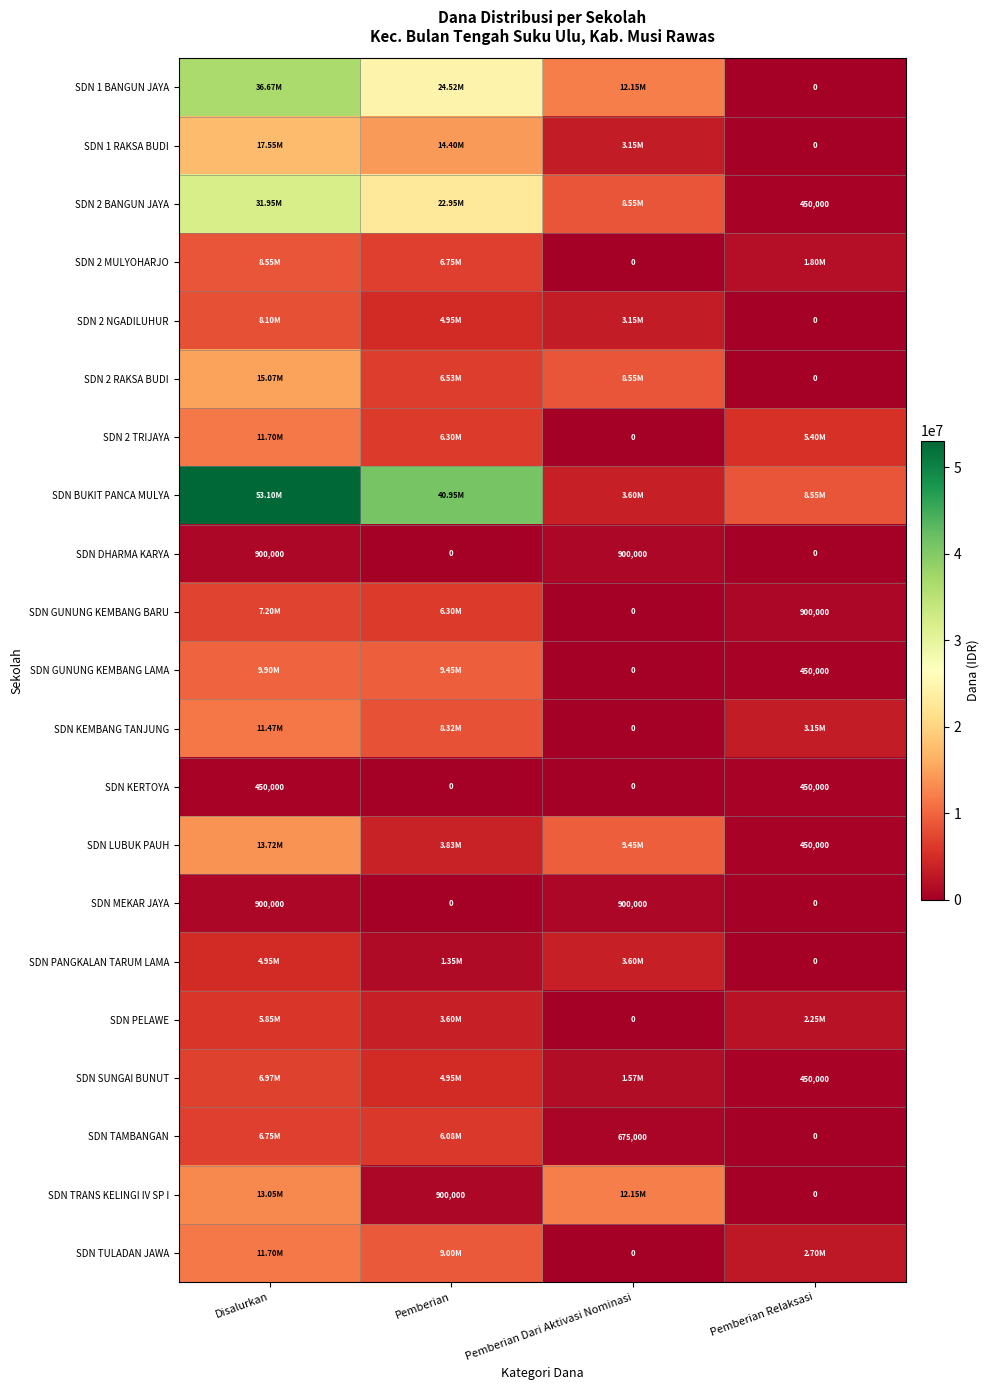

What is the sum of all SDN KERTOYA values?

900000